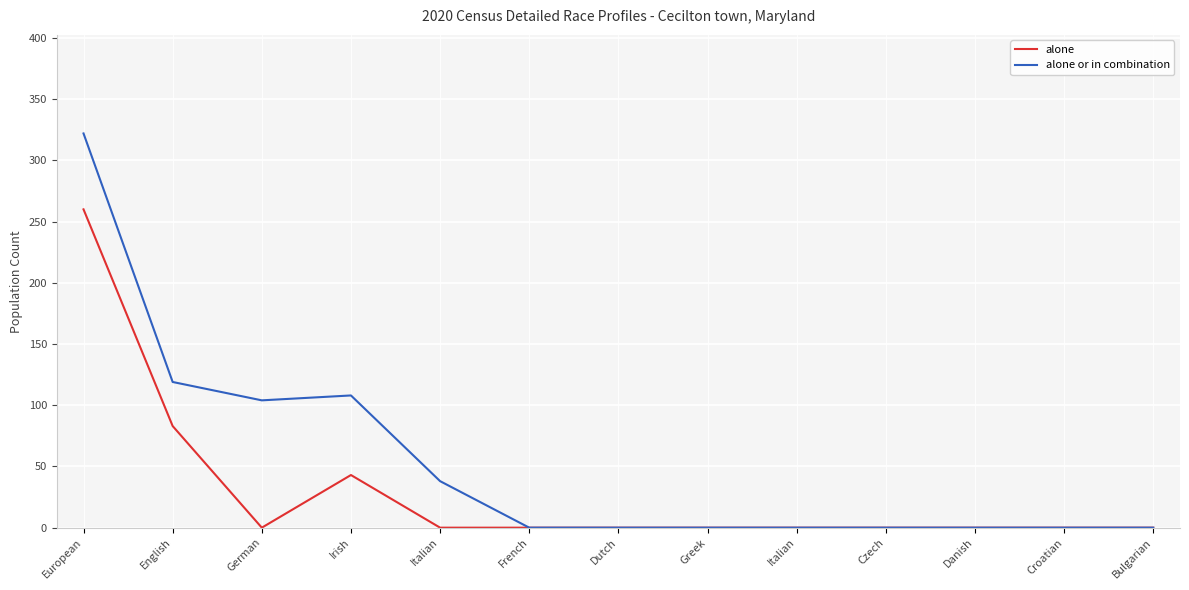

Does the chart have visible grid lines?

Yes